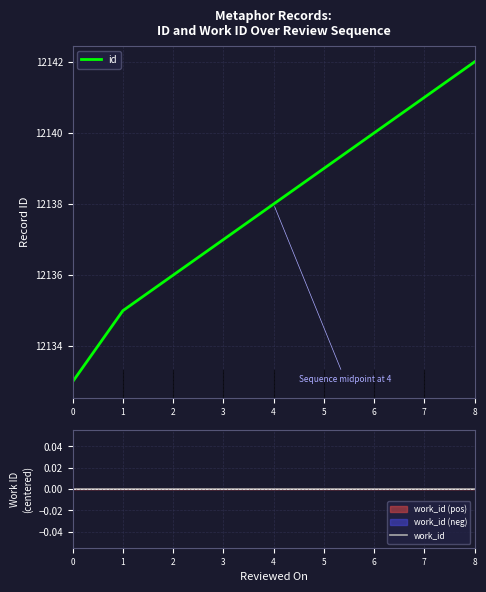

What is the spread (max minus min) of values at 7?

12141